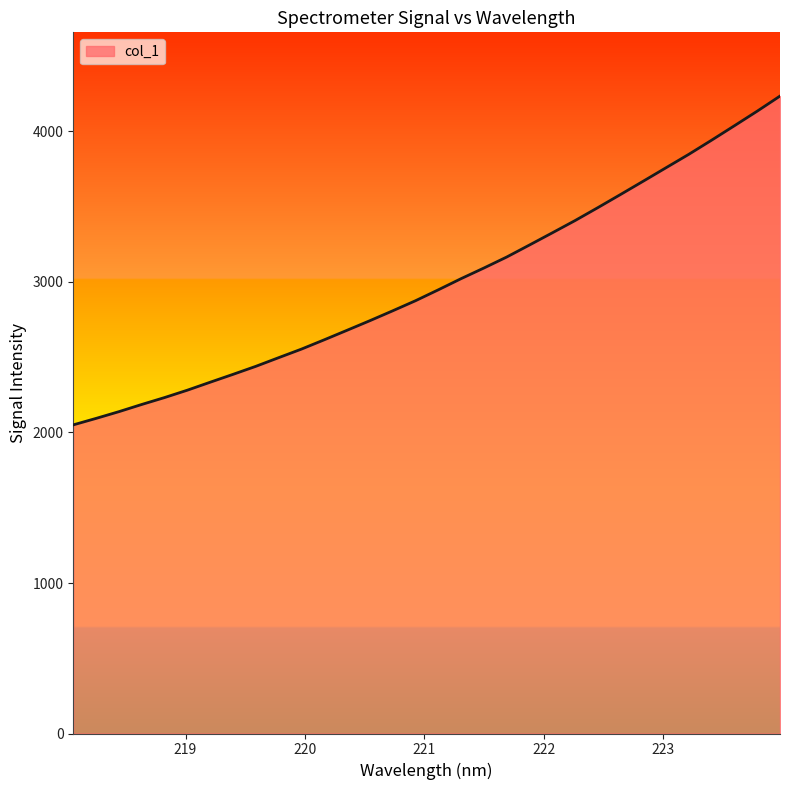

What is the difference between the maximum and minimum values?

2184.6